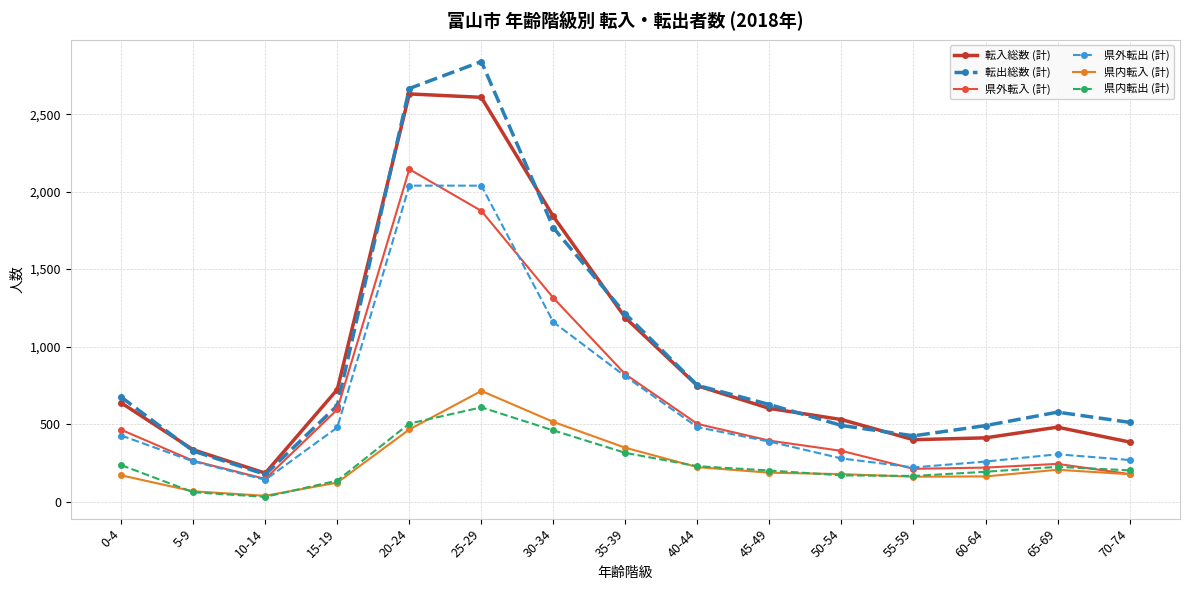

Does the chart display data point markers on the line(s)?

Yes